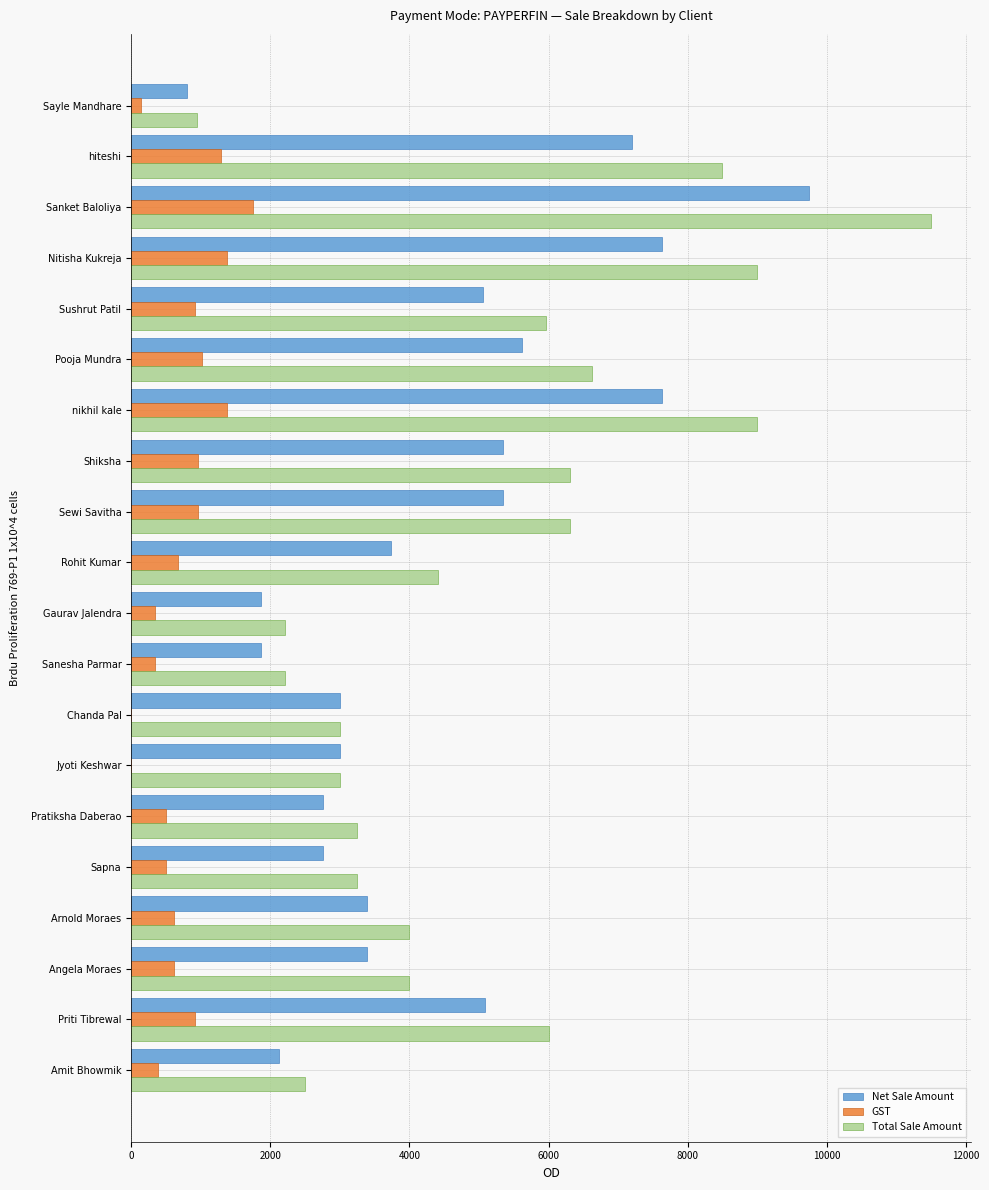

How many data points does each series have?

20